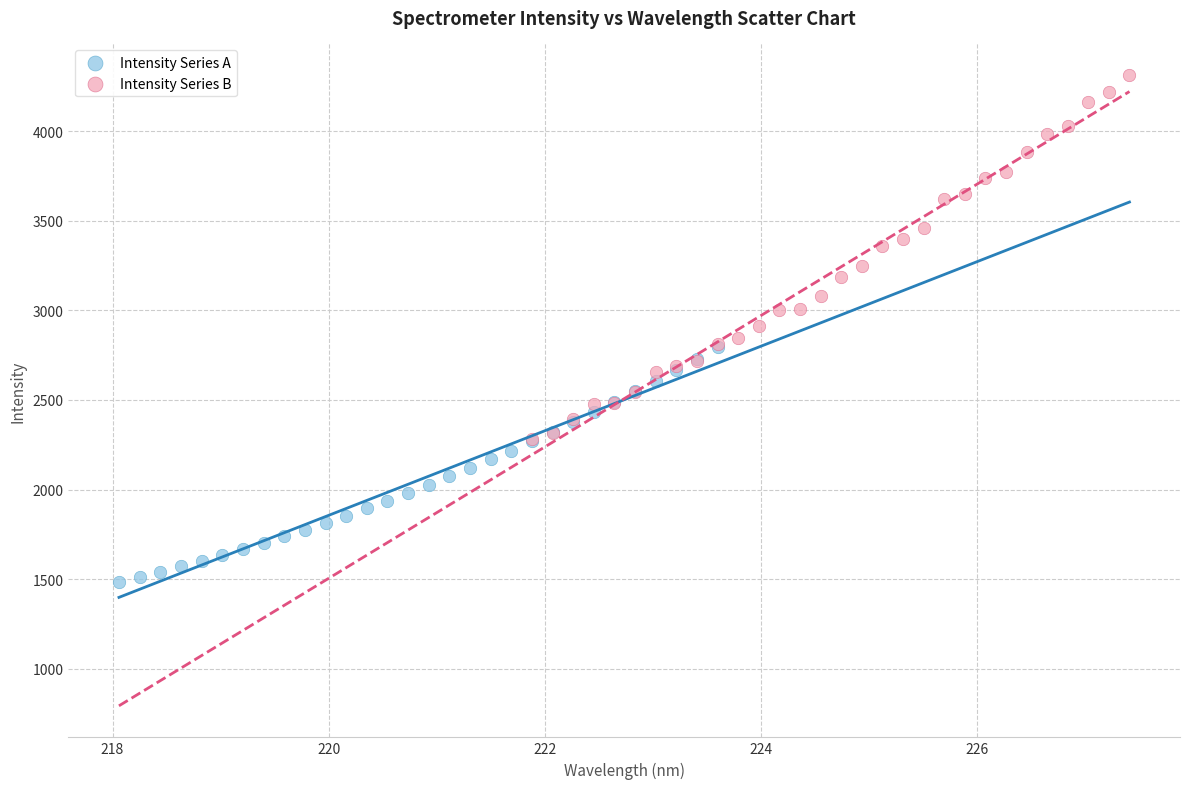

Which series reaches the minimum Y coordinate?

Intensity Series A